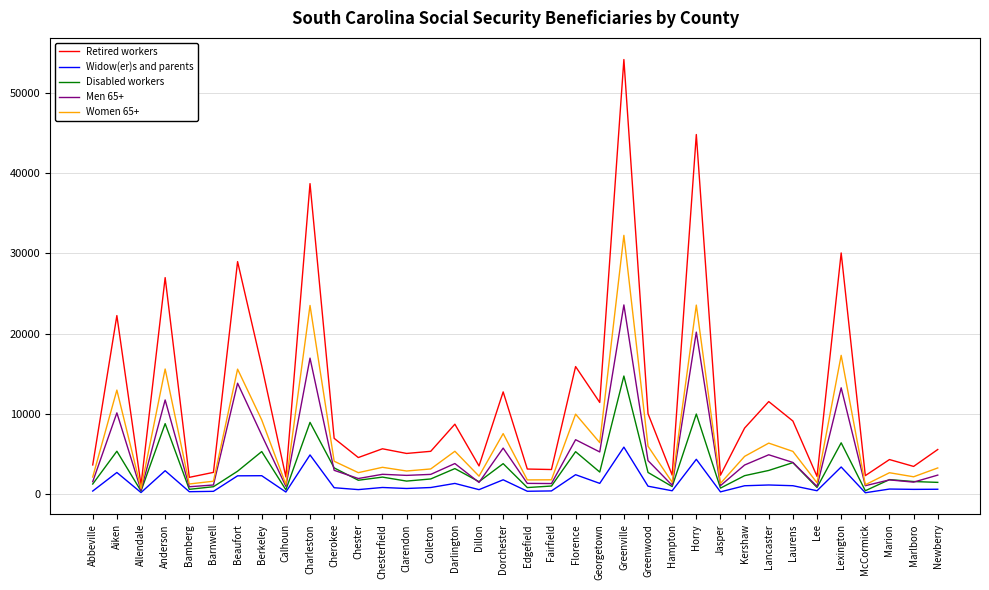

Rank the series by their maximum value, from lowest to highest.

Widow(er)s and parents, Disabled workers, Men 65+, Women 65+, Retired workers